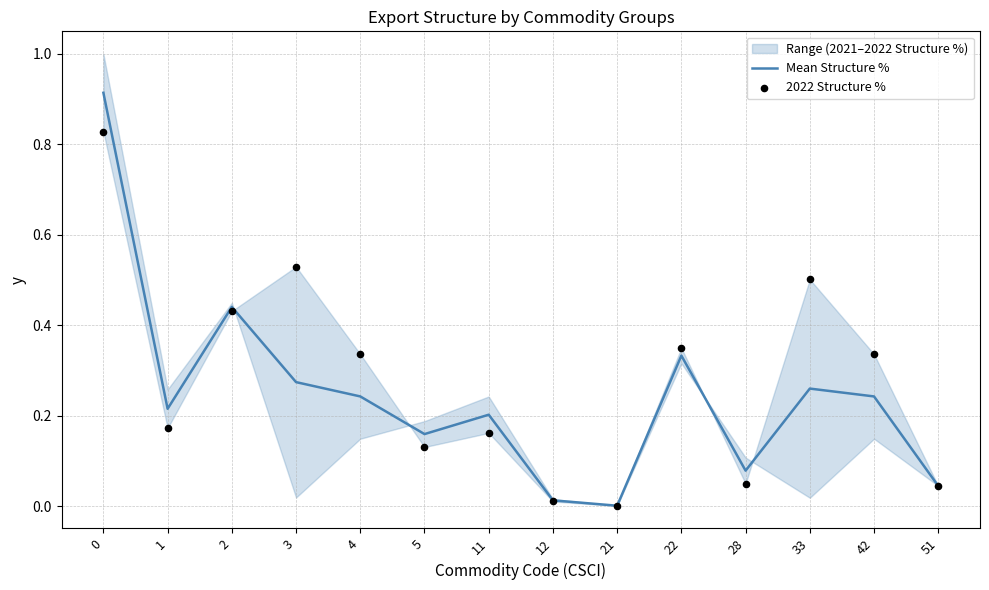

Is the value of 2022 Structure % at 33 greater than the value of Mean Structure % at 33?

Yes